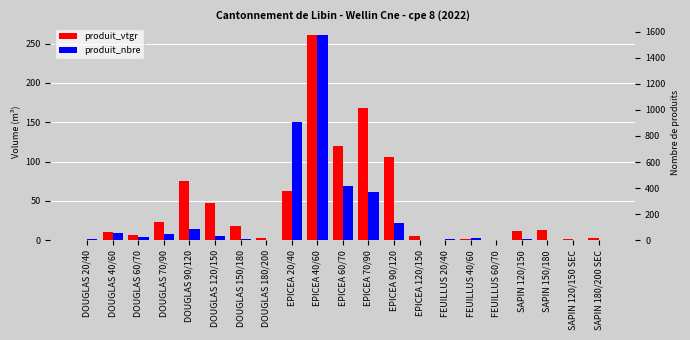

How many bars are there in each group?

2